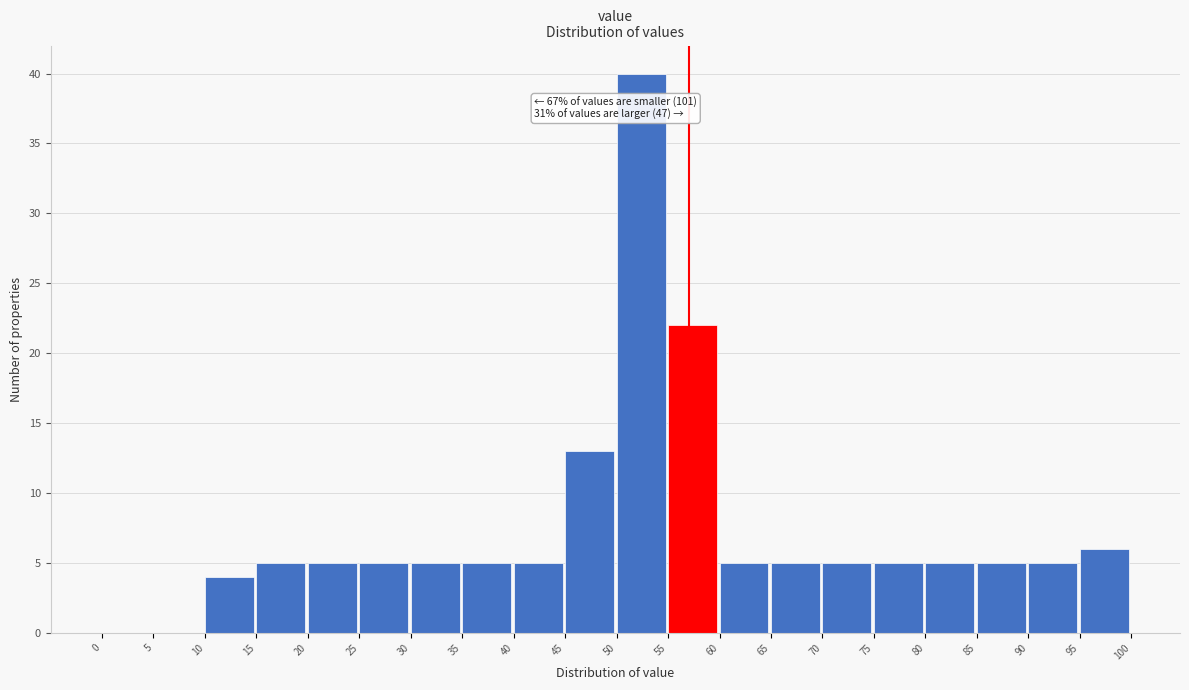

Which range on the x-axis has the tallest bar?

50 to 55